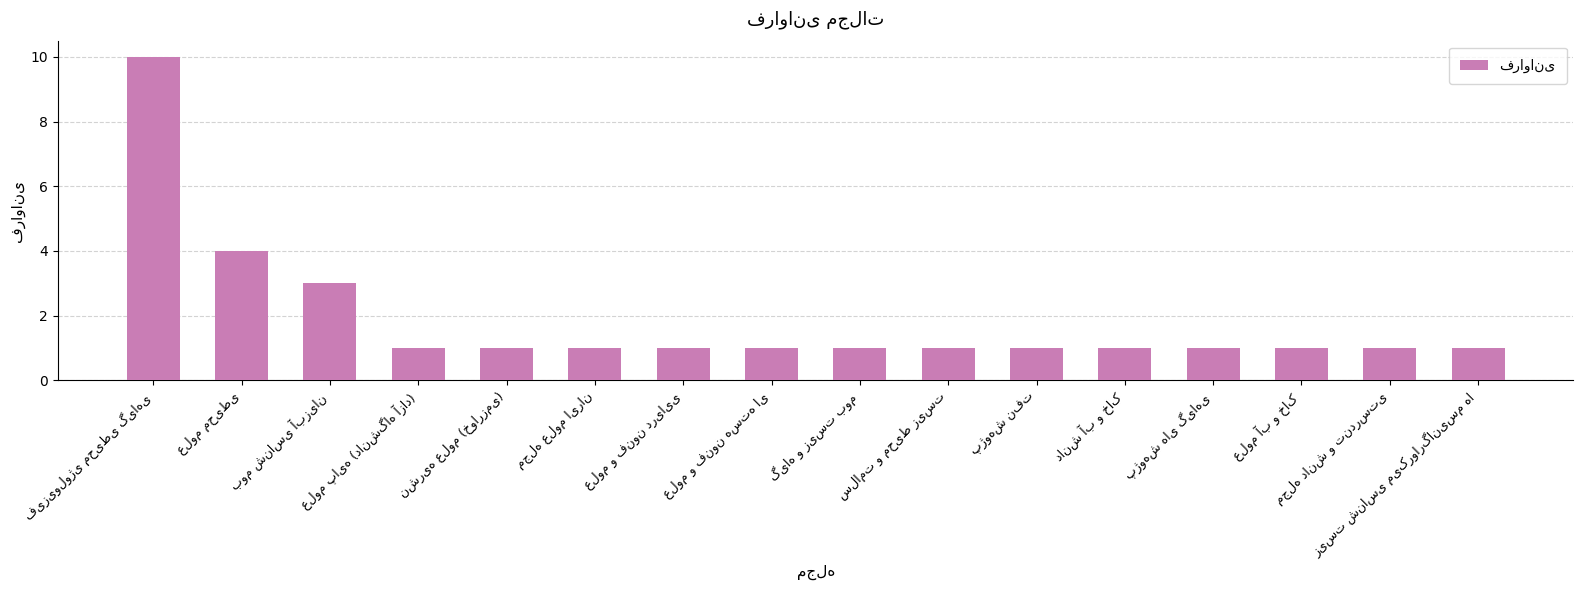

Does the chart contain any negative values?

No